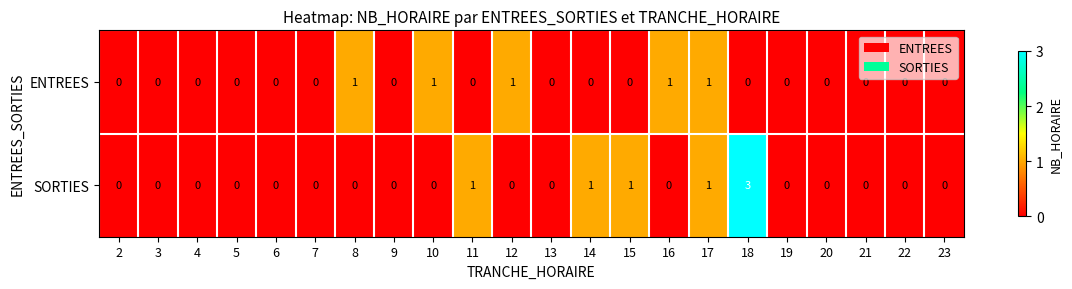

Rank the series by their average value, from highest to lowest.

SORTIES, ENTREES